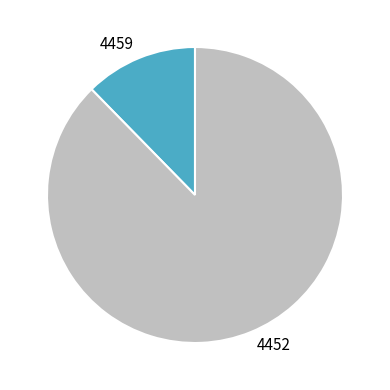

Which slice is the largest?

4452